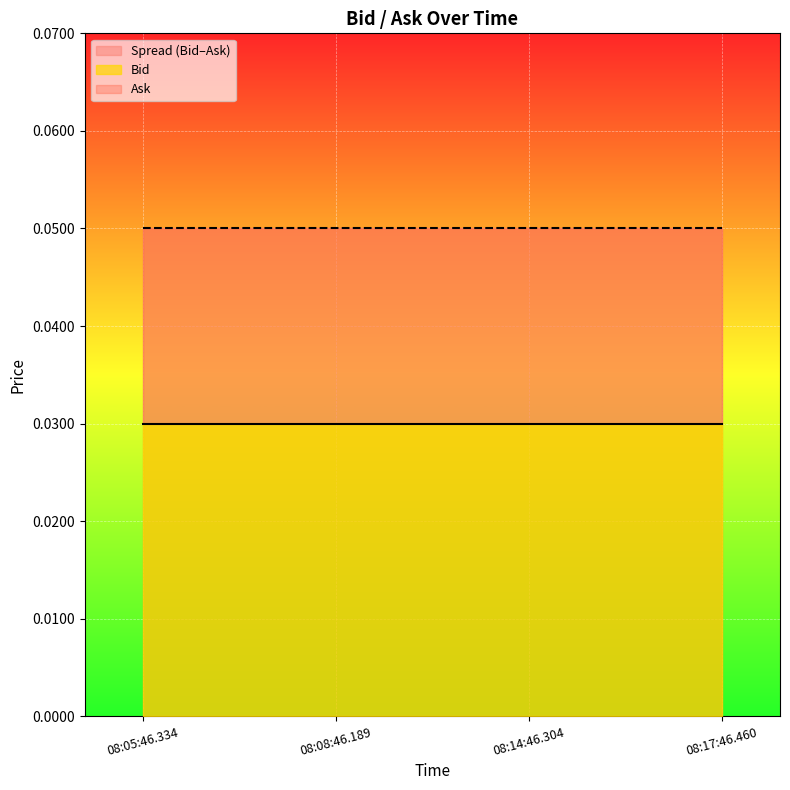

What is the total value across all series at 08:08:46.189?

0.1